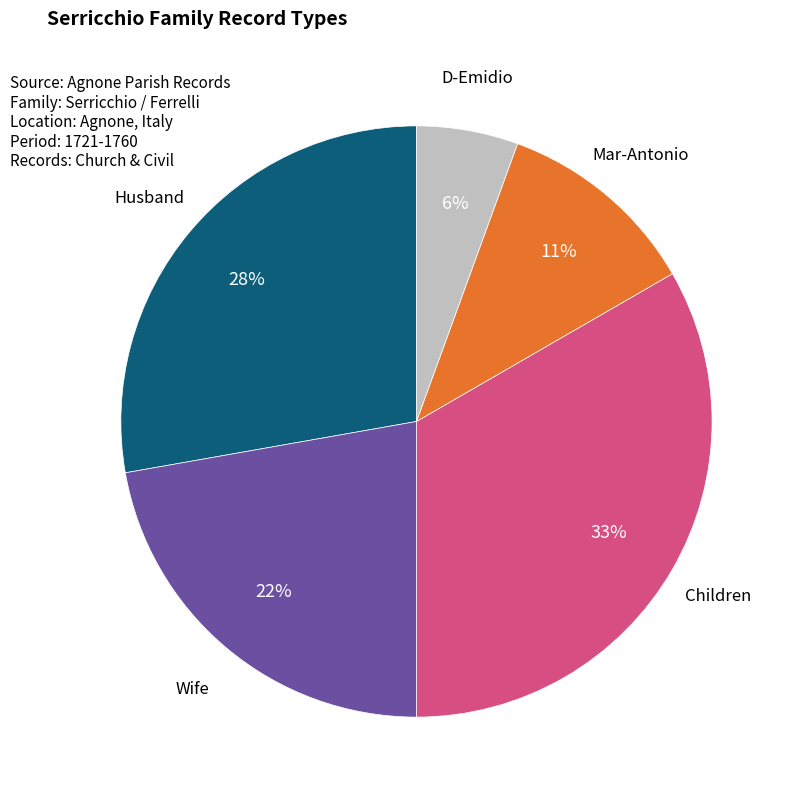

The Children slice represents 33% of the pie. True or false?

True